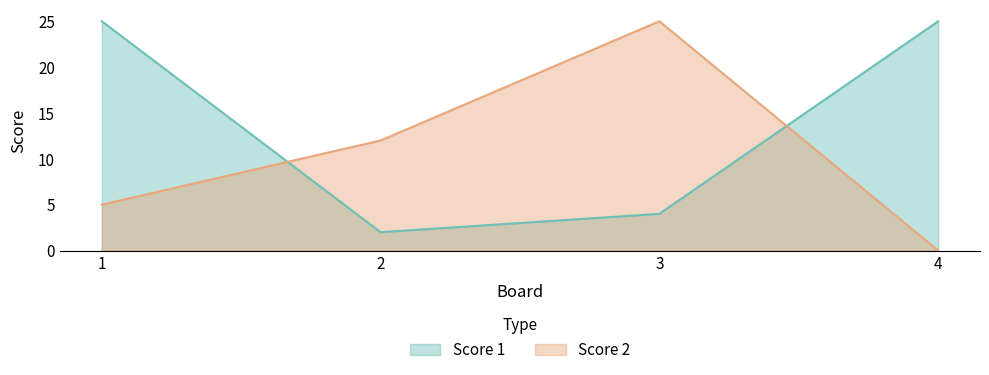

What is the value of the Score 1 point at the 4th from the left?

25